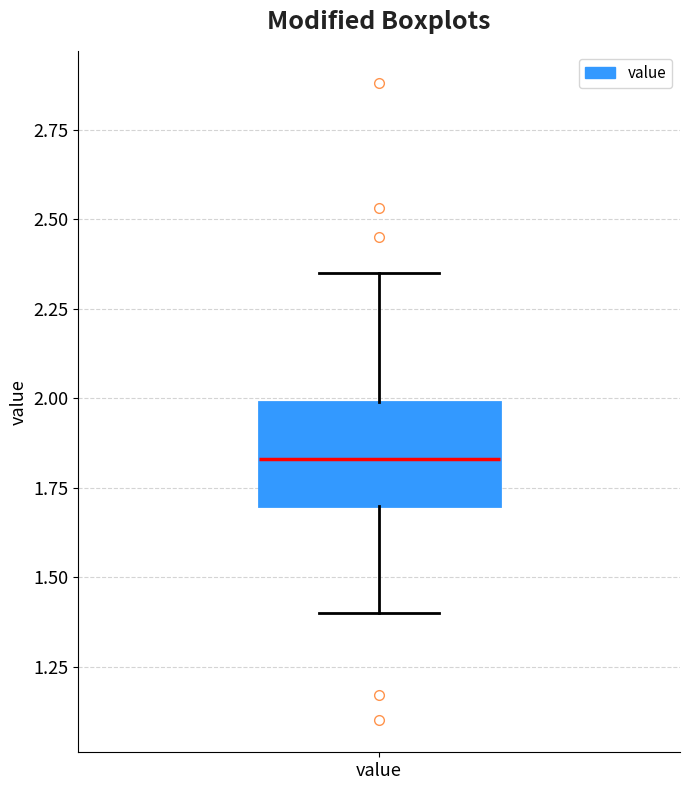

Transcribe this box plot: give where the median line is, the range the box spans, and where the two whiskers end, as read against the y-axis. The values are not printed on the chart, so give them approximately, as read against the axis.

median 1.85, box 1.70 to 2.00, whiskers 1.40 to 2.35